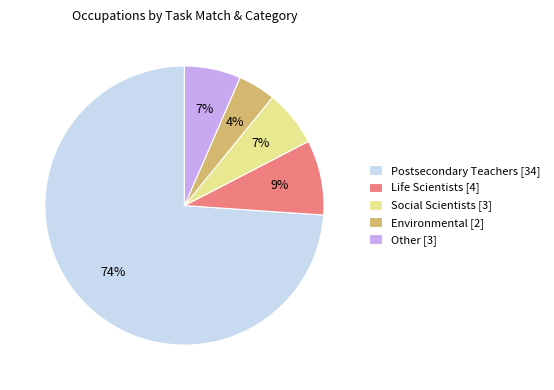

Between Other [3] and Postsecondary Teachers [34], which is larger?

Postsecondary Teachers [34]